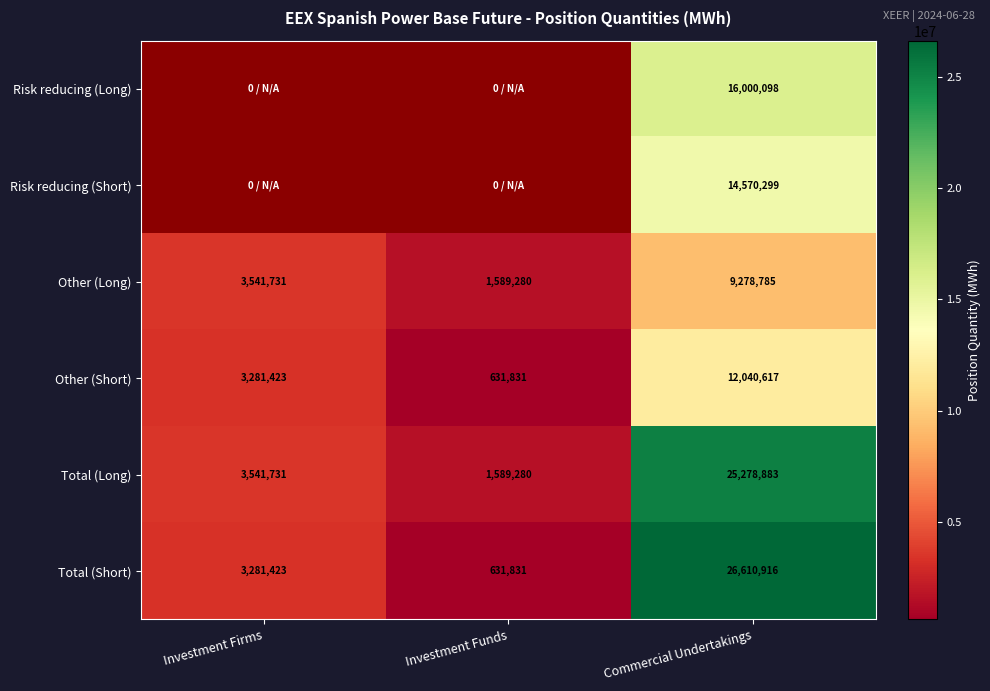

What is the spread (max minus min) of values at Commercial Undertakings?

17332131